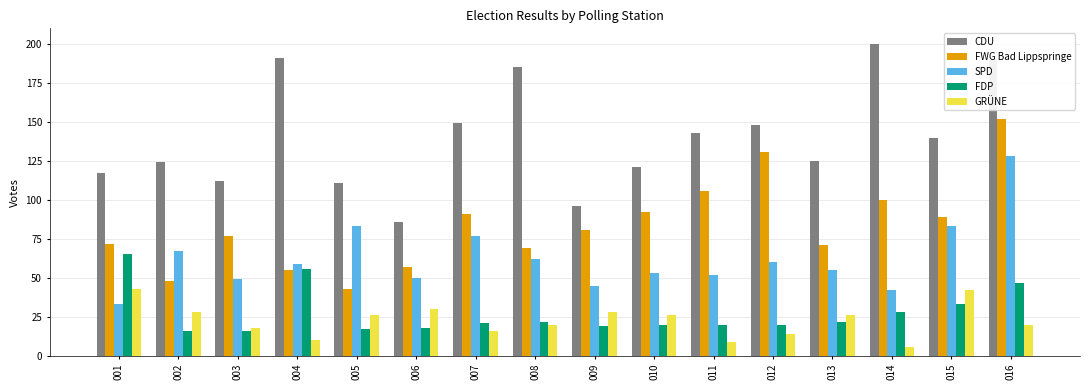

Reading left to right, transcribe all the data shown in this chart.

CDU: 117	124	112	191	111	86	149	185	96	121	143	148	125	200	140	190
FWG Bad Lippspringe: 72	48	77	55	43	57	91	69	81	92	106	131	71	100	89	152
SPD: 33	67	49	59	83	50	77	62	45	53	52	60	55	42	83	128
FDP: 65	16	16	56	17	18	21	22	19	20	20	20	22	28	33	47
GRÜNE: 43	28	18	10	26	30	16	20	28	26	9	14	26	6	42	20